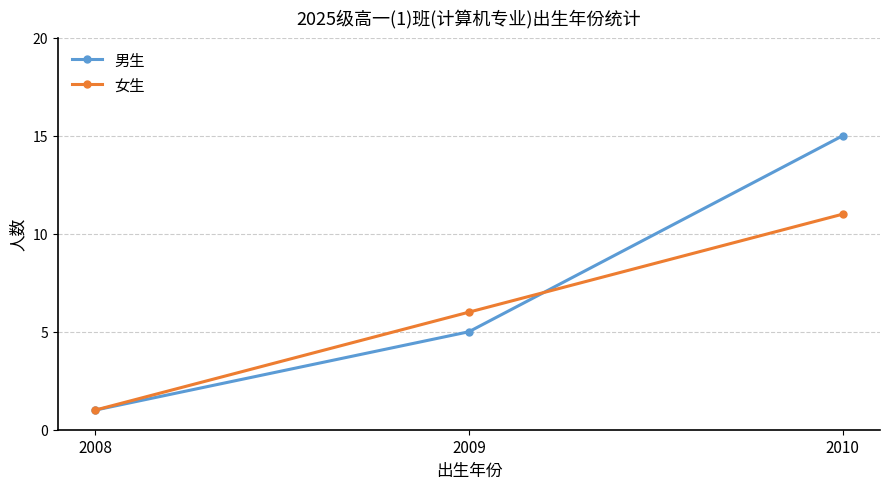

What is the approximate value of 男生 at 2009?

5